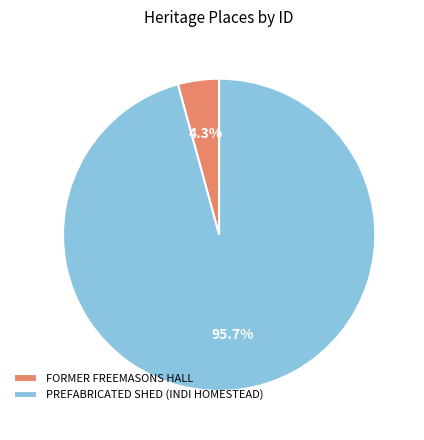

Is the sum of PREFABRICATED SHED (INDI HOMESTEAD) and FORMER FREEMASONS HALL greater than half?

Yes